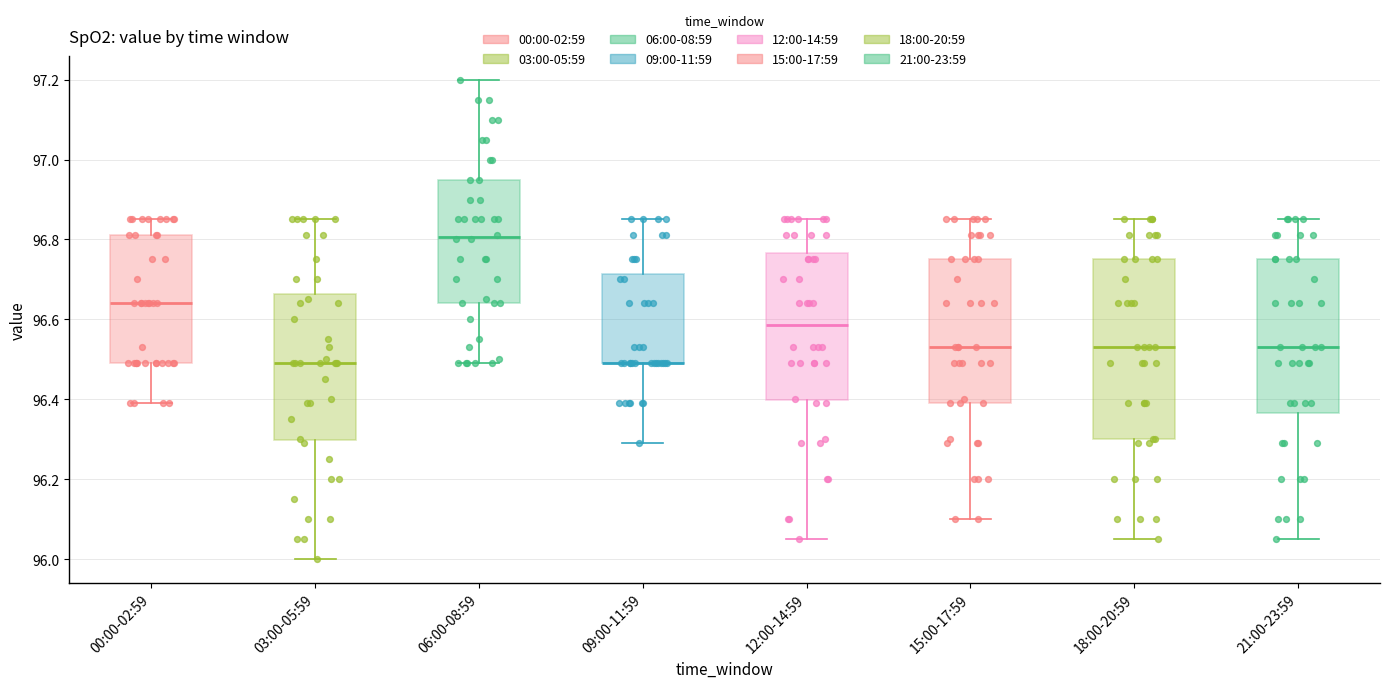

Reading left to right, transcribe this box plot: for each box, give where its median line is, the range the box spans, and where its two whiskers end, as read against the y-axis. The values are not printed on the chart, so give them approximately, as read against the axis.

00:00-02:59: median 96.64, box 96.50 to 96.82, whiskers 96.40 to 96.86
03:00-05:59: median 96.50, box 96.30 to 96.66, whiskers 96.00 to 96.86
06:00-08:59: median 96.80, box 96.64 to 96.96, whiskers 96.50 to 97.20
09:00-11:59: median 96.50 (drawn on the box's lower edge), box 96.50 to 96.72, whiskers 96.30 to 96.86
12:00-14:59: median 96.58, box 96.40 to 96.76, whiskers 96.06 to 96.86
15:00-17:59: median 96.54, box 96.40 to 96.76, whiskers 96.10 to 96.86
18:00-20:59: median 96.54, box 96.30 to 96.76, whiskers 96.06 to 96.86
21:00-23:59: median 96.54, box 96.36 to 96.76, whiskers 96.06 to 96.86